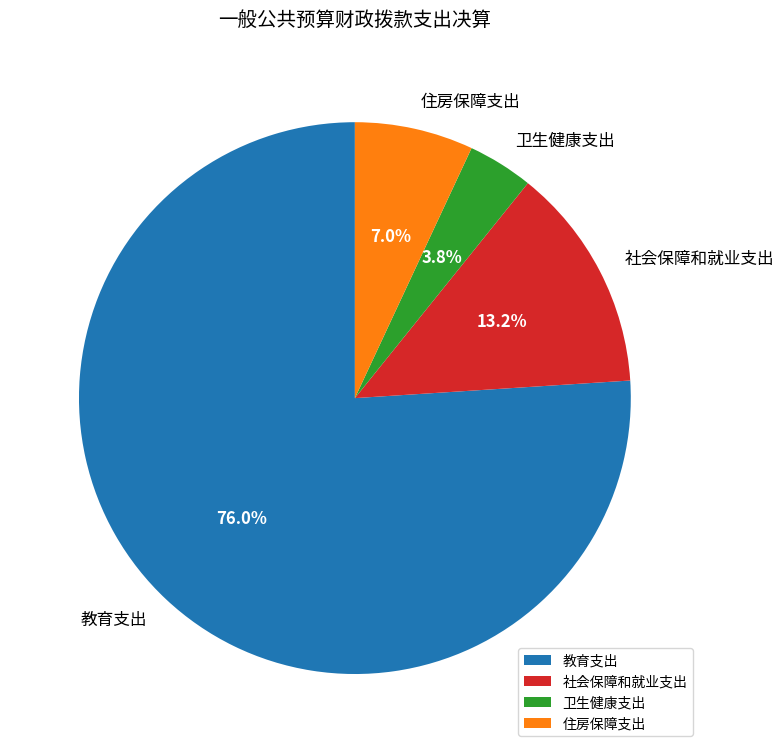

What percentage is NOT represented by 卫生健康支出?

96.2%